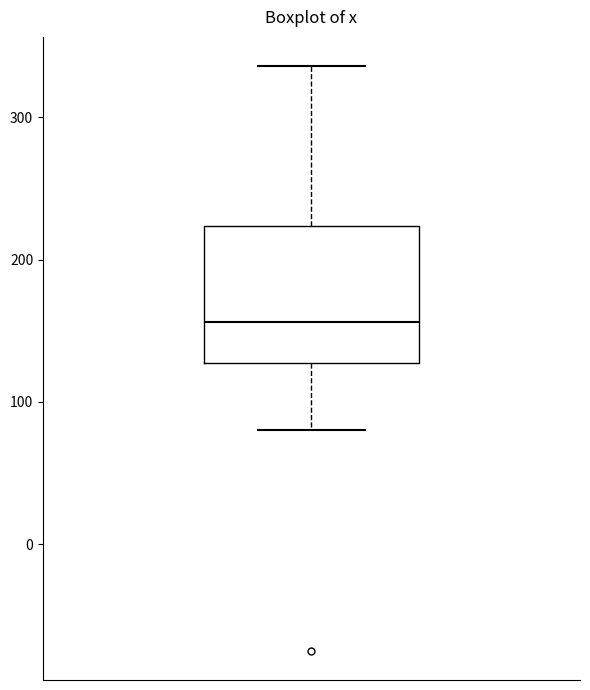

Where is the upper edge of the box on the y-axis? The values are not printed on the chart, so give them approximately, as read against the axis.

220